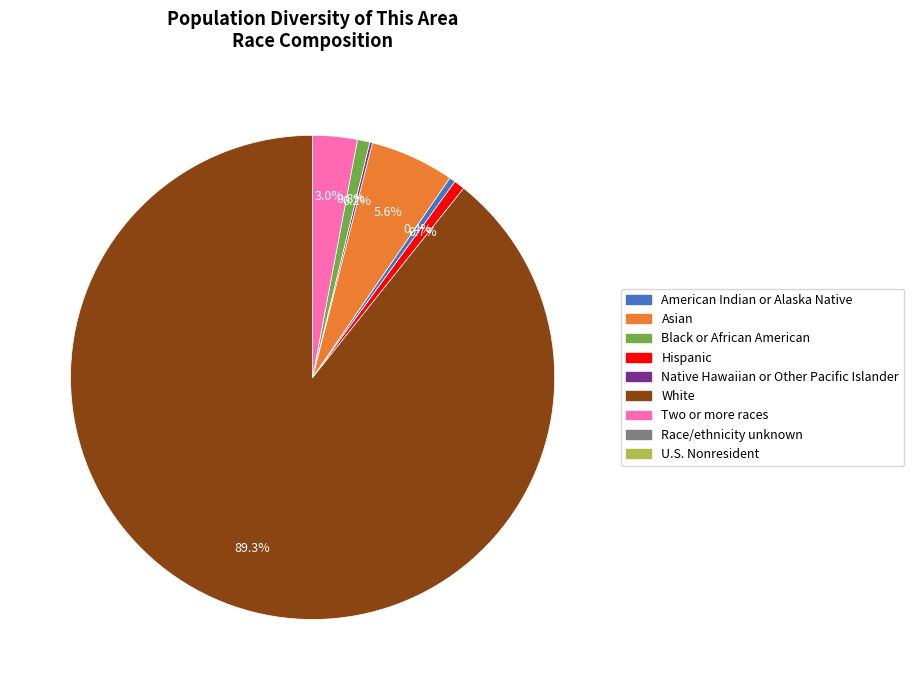

Does any single category account for the majority?

Yes